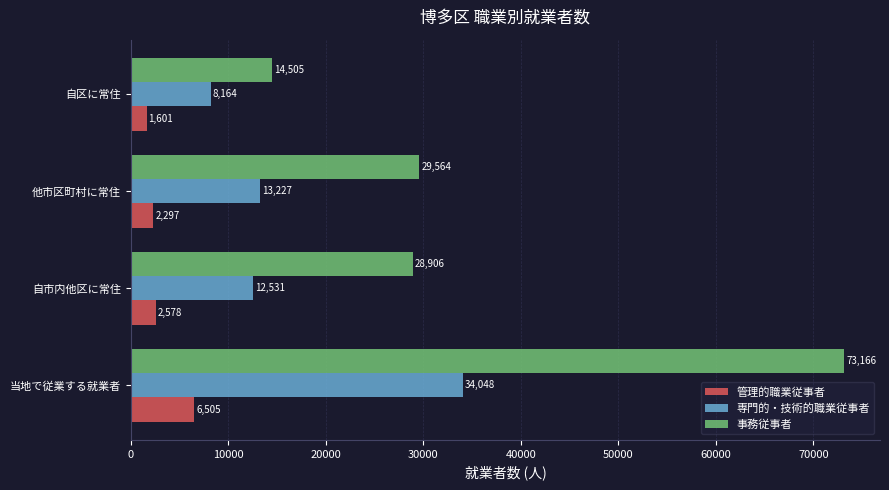

What is the spread (max minus min) of values at 当地で従業する就業者?

66661